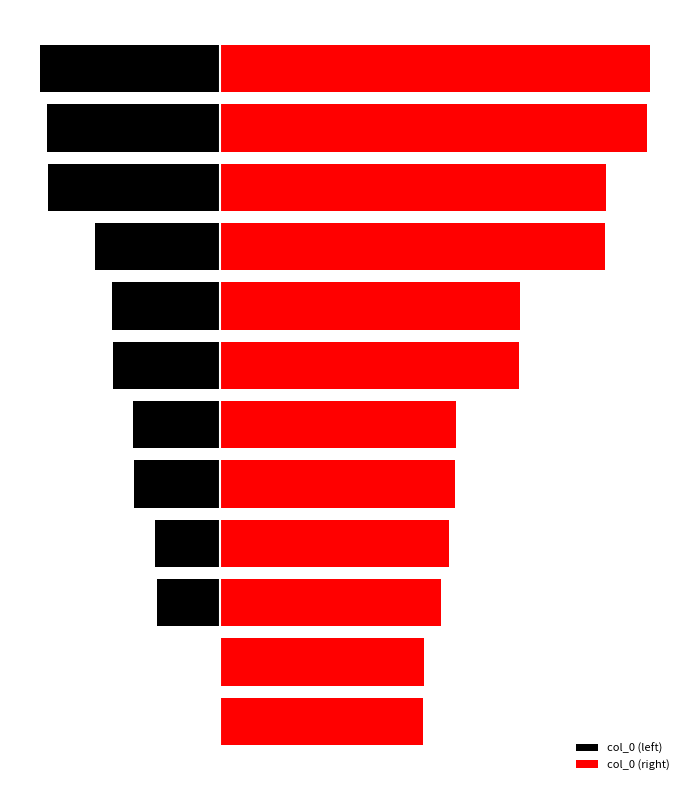

Which series changed the most between 4 and 8?

col_0 (right)